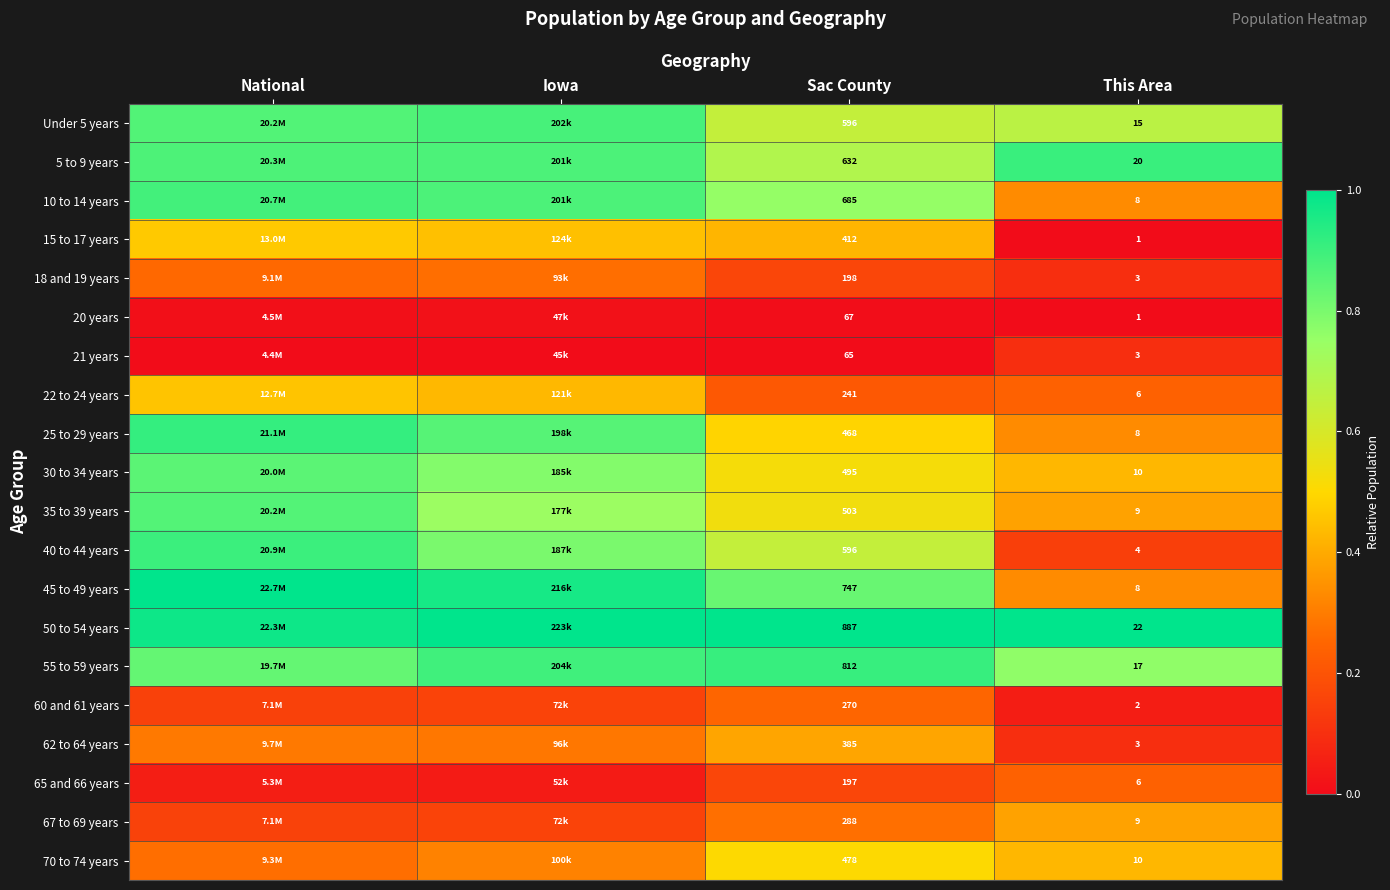

True or false: 55 to 59 years has a value of 0.9 at Iowa.

True